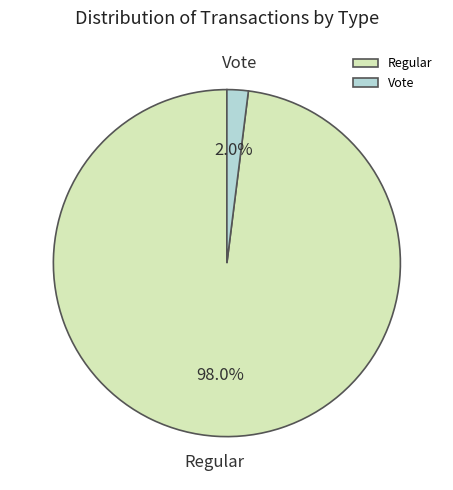

To the nearest percent, what is the average slice percentage?

50%